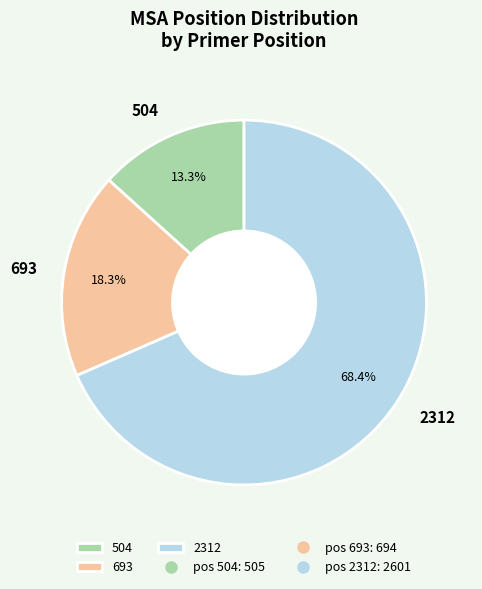

Which category has the biggest portion of the pie?

2312